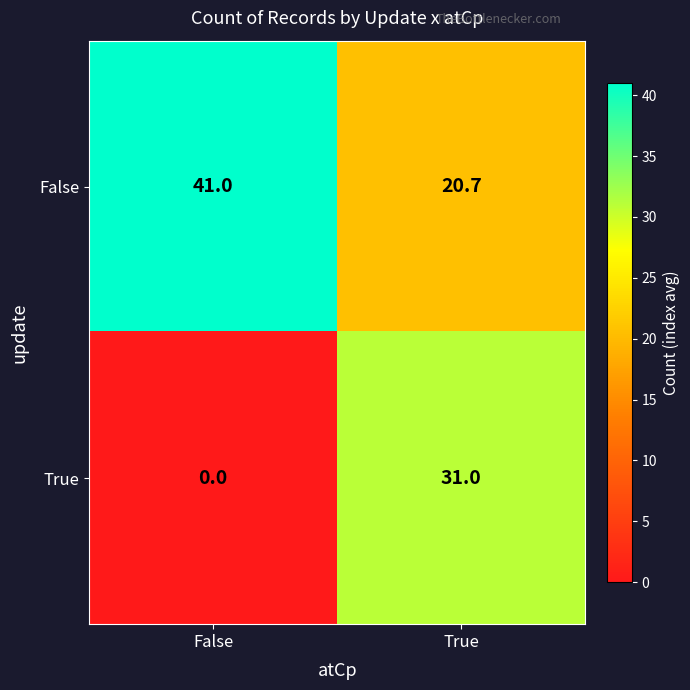

Is it true that False equals 20.7 at True?

True